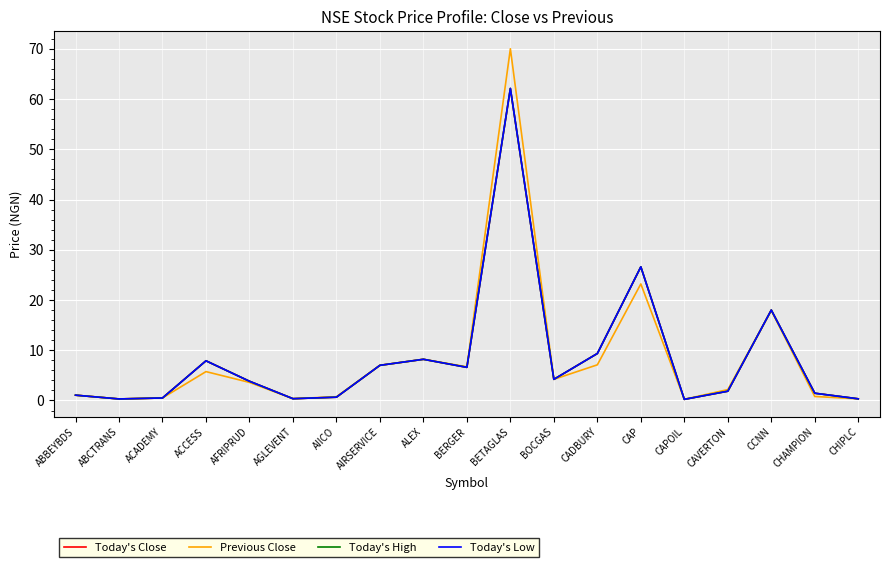

At which category does Today's High reach its first local peak?

ACCESS